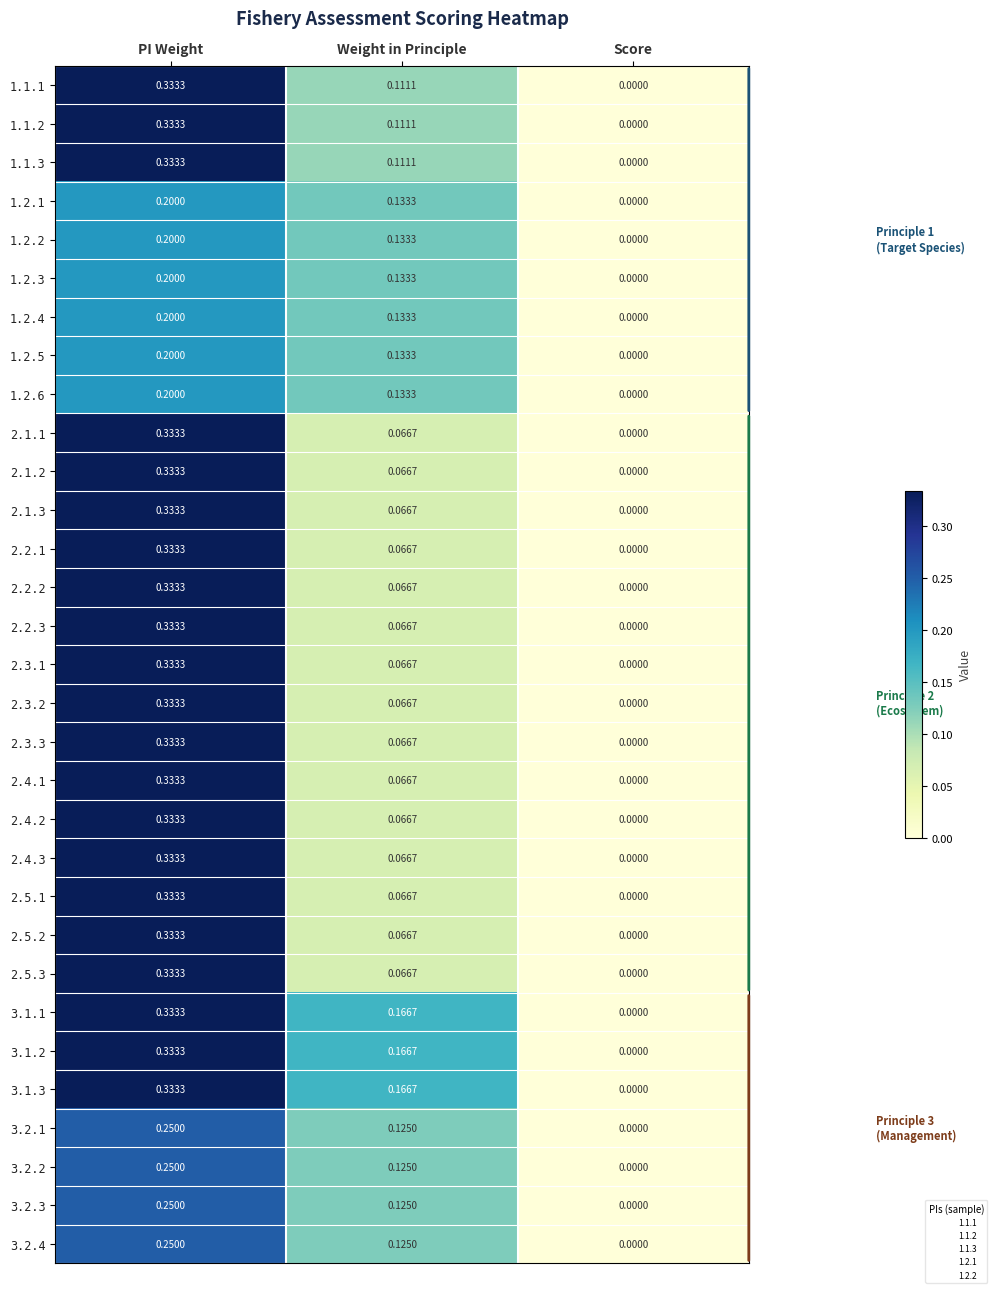

Which category has the lowest value in the 2.2.3 series?

Score